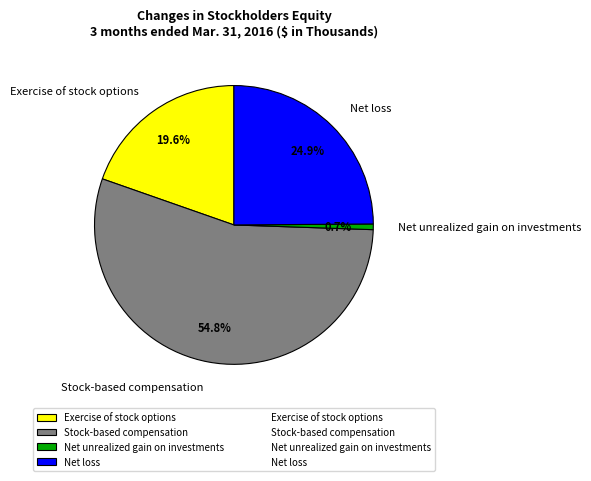

To the nearest percent, what is the combined percentage of Net unrealized gain on investments and Exercise of stock options?

20%